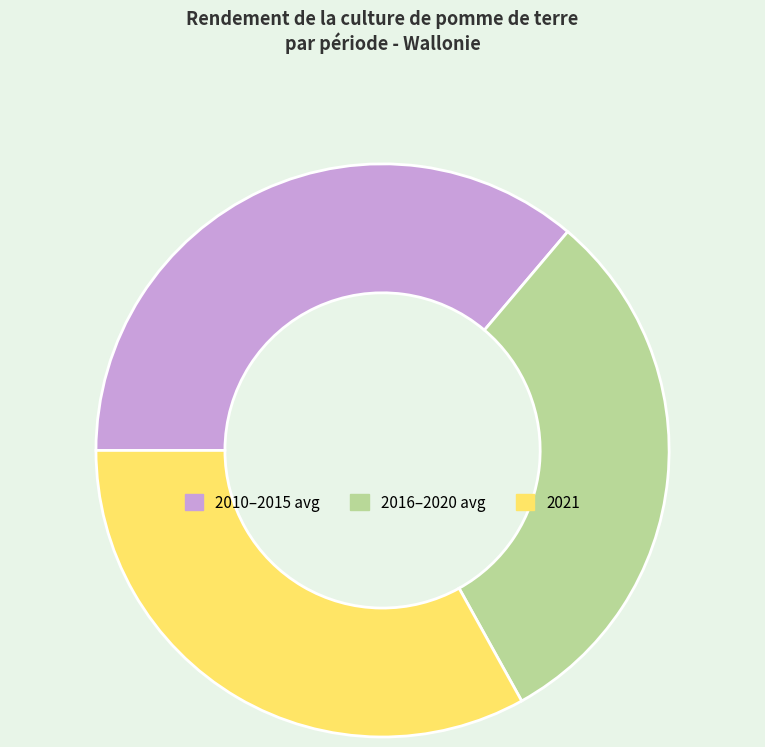

How many slices are in this pie chart?

3